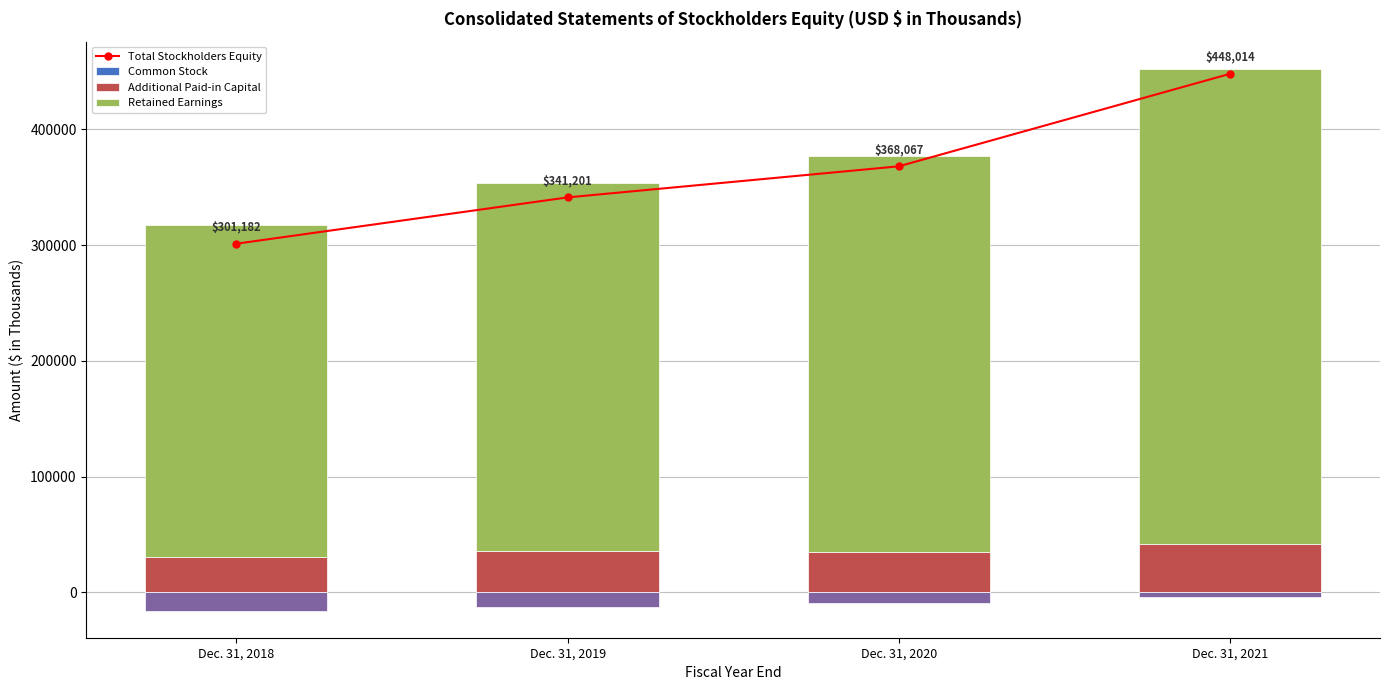

Reading left to right, extract all data points from this chart.

Total Stockholders Equity: Dec. 31, 2018=301182	Dec. 31, 2019=341201	Dec. 31, 2020=368067	Dec. 31, 2021=448014
Common Stock: Dec. 31, 2018=191	Dec. 31, 2019=191	Dec. 31, 2020=191	Dec. 31, 2021=191
Additional Paid-in Capital: Dec. 31, 2018=30111	Dec. 31, 2019=35215	Dec. 31, 2020=34498	Dec. 31, 2021=41426
Retained Earnings: Dec. 31, 2018=286756	Dec. 31, 2019=318572	Dec. 31, 2020=342250	Dec. 31, 2021=410738